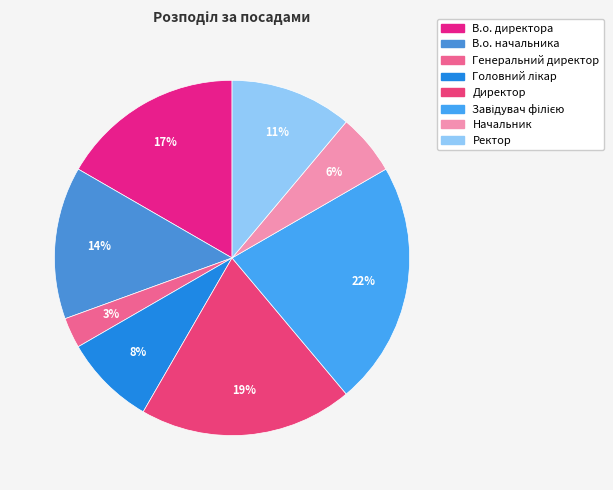

True or false: Головний лікар accounts for 19% of the total.

False